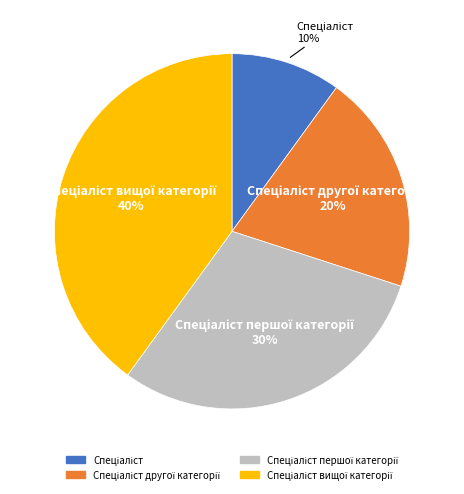

Is there any slice that represents more than half of the pie?

No